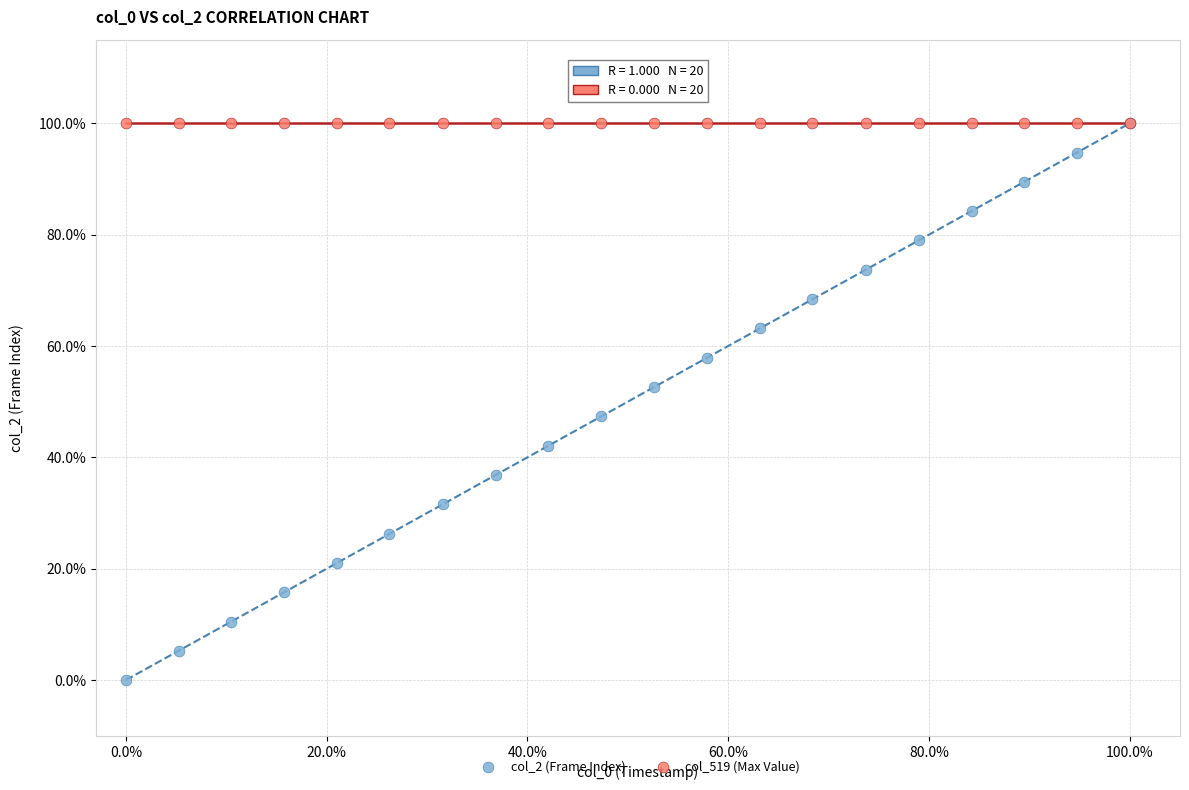

Which series contains the lowest Y value?

col_2 (Frame Index)